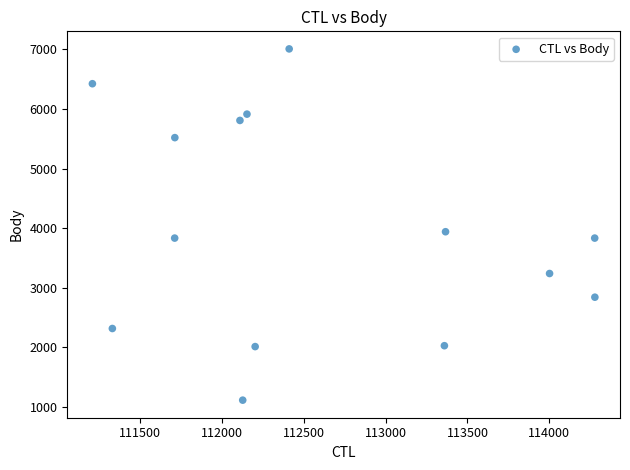

What Y value in the scatter plot is closest to 4059?

3938